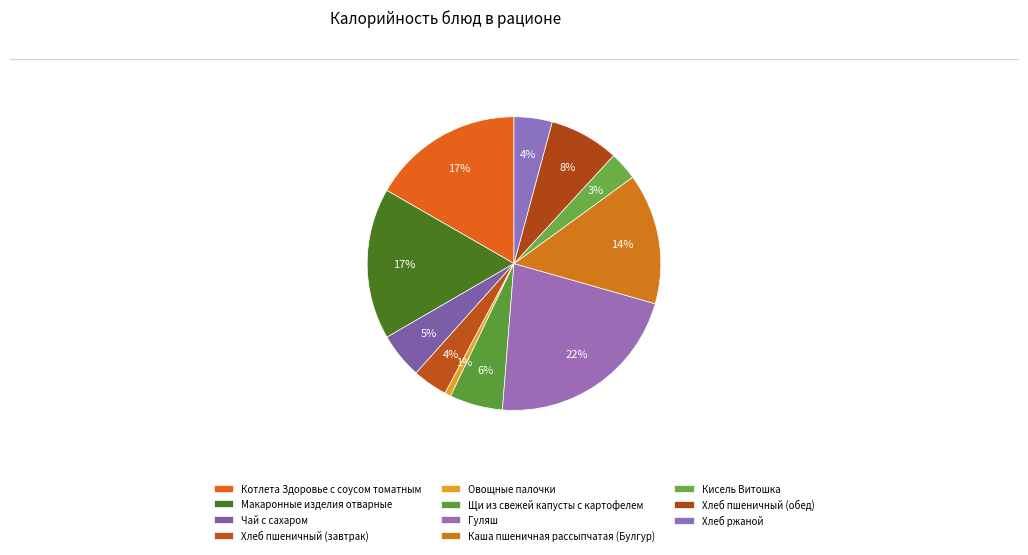

What percentage is NOT represented by Каша пшеничная рассыпчатая (Булгур)?

85.6%